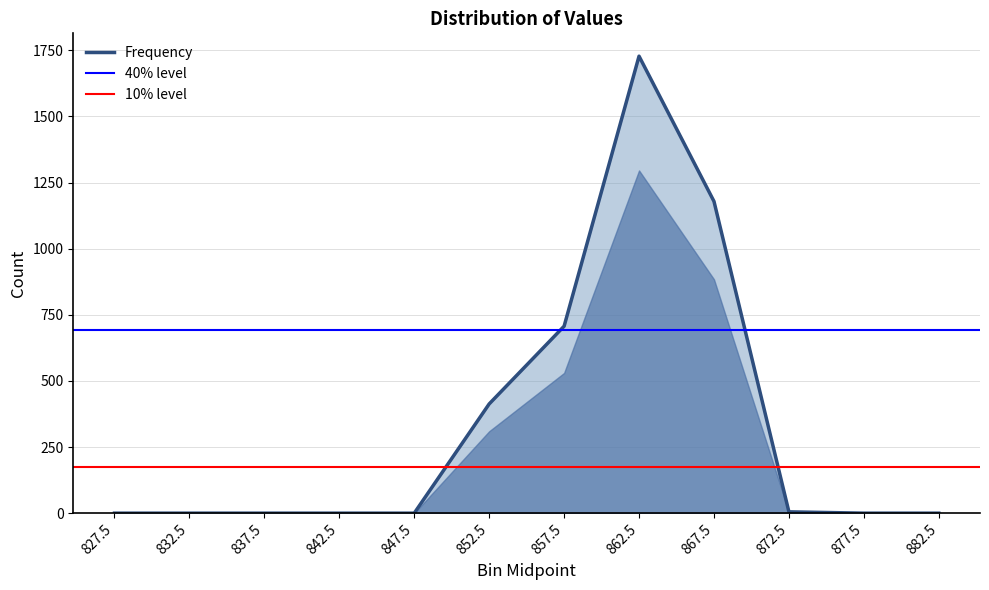

What is the approximate value at 852.5?

413